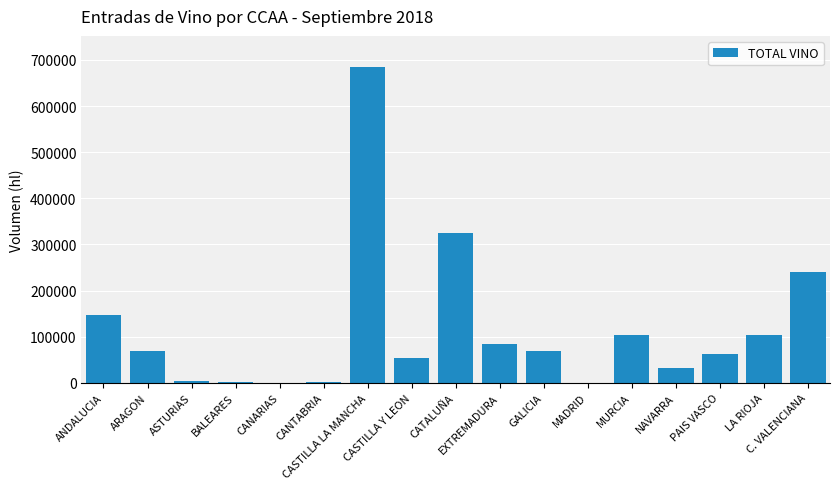

What is the sum of all values?

1981413